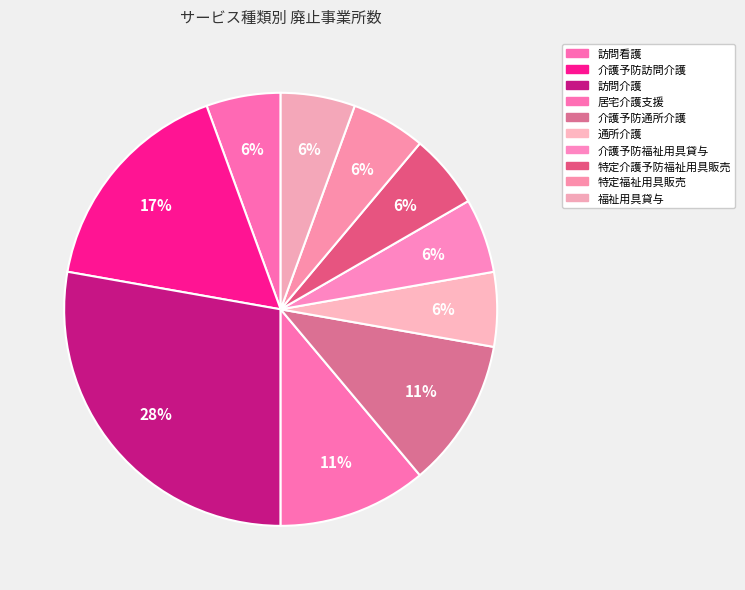

How many slices are in this pie chart?

10